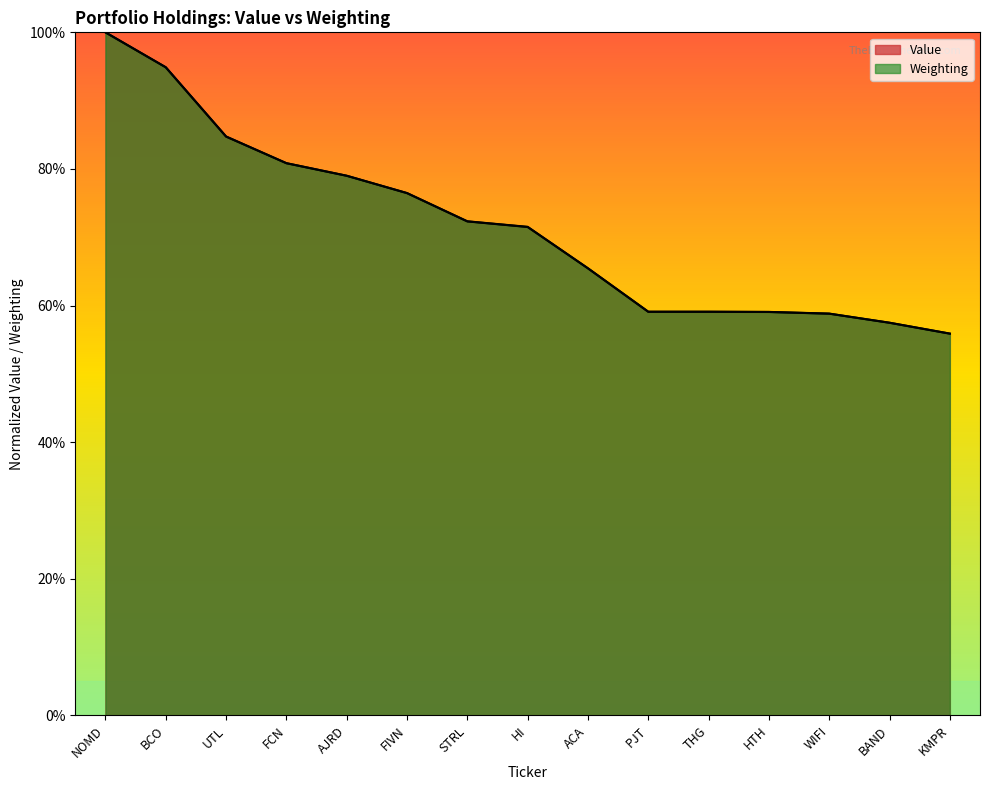

True or false: Value has more than 1 points higher than both neighbors.

False